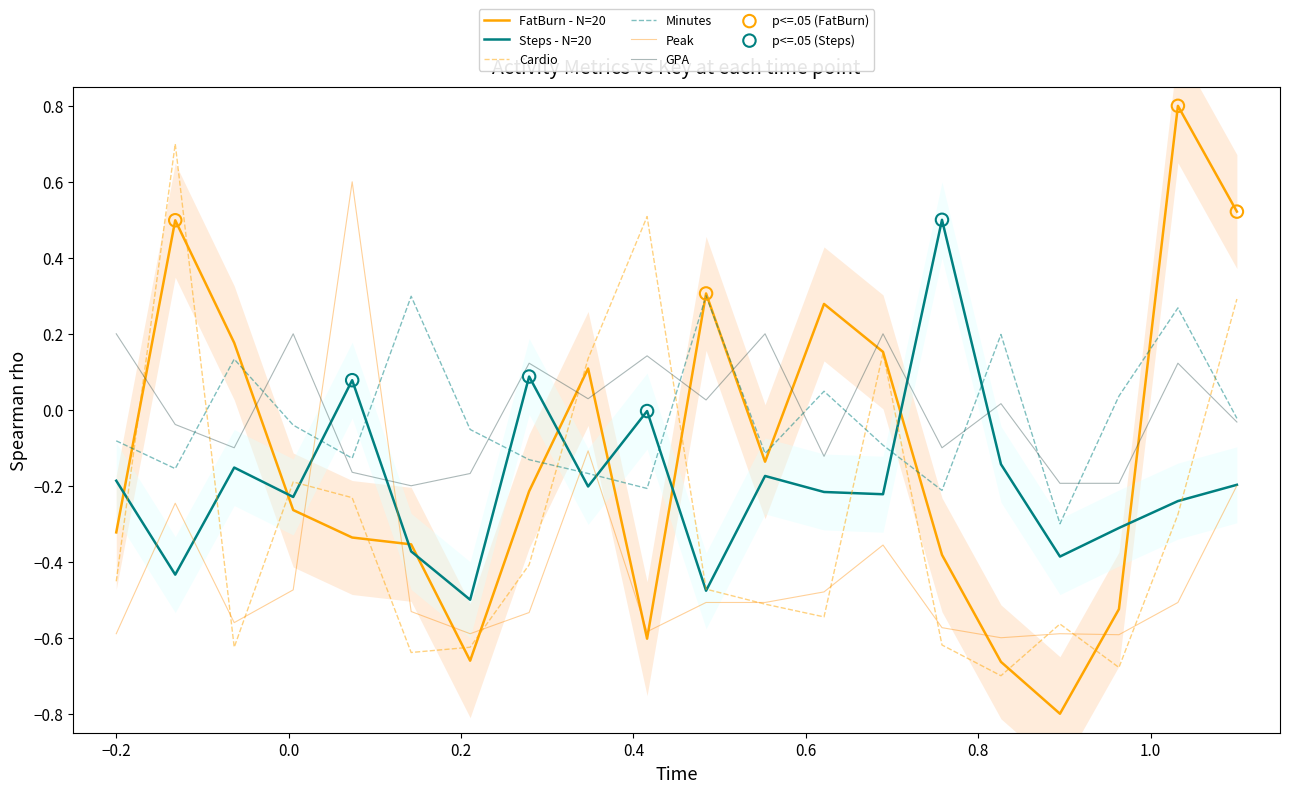

What are all the series names shown in the legend?

FatBurn, Steps, Cardio, Minutes, Peak, GPA